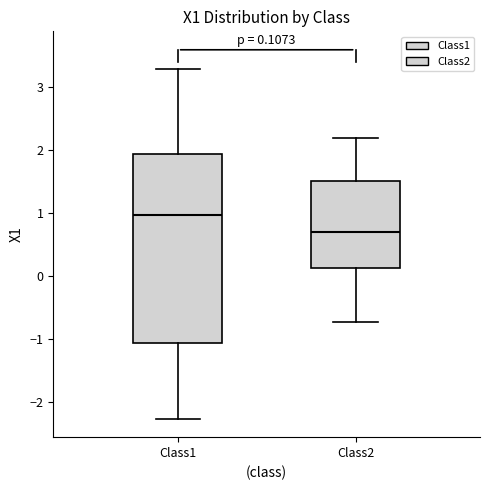

Comparing the boxes themselves (not the whiskers), which one is the tallest?

Class1